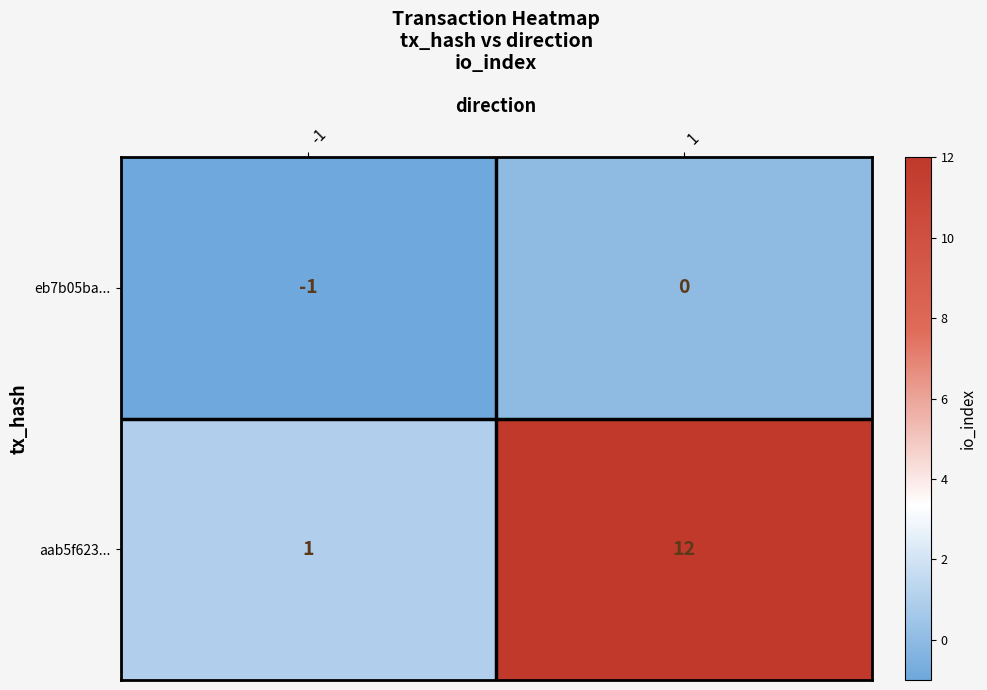

What is the spread (max minus min) of values at -1?

2